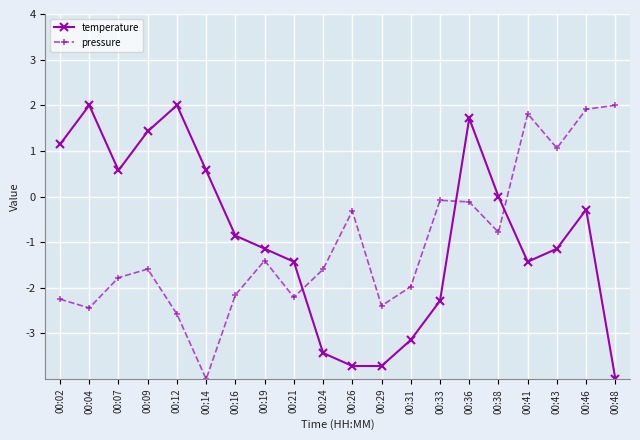

What is the difference between the highest and lowest values at 00:46?

2.2